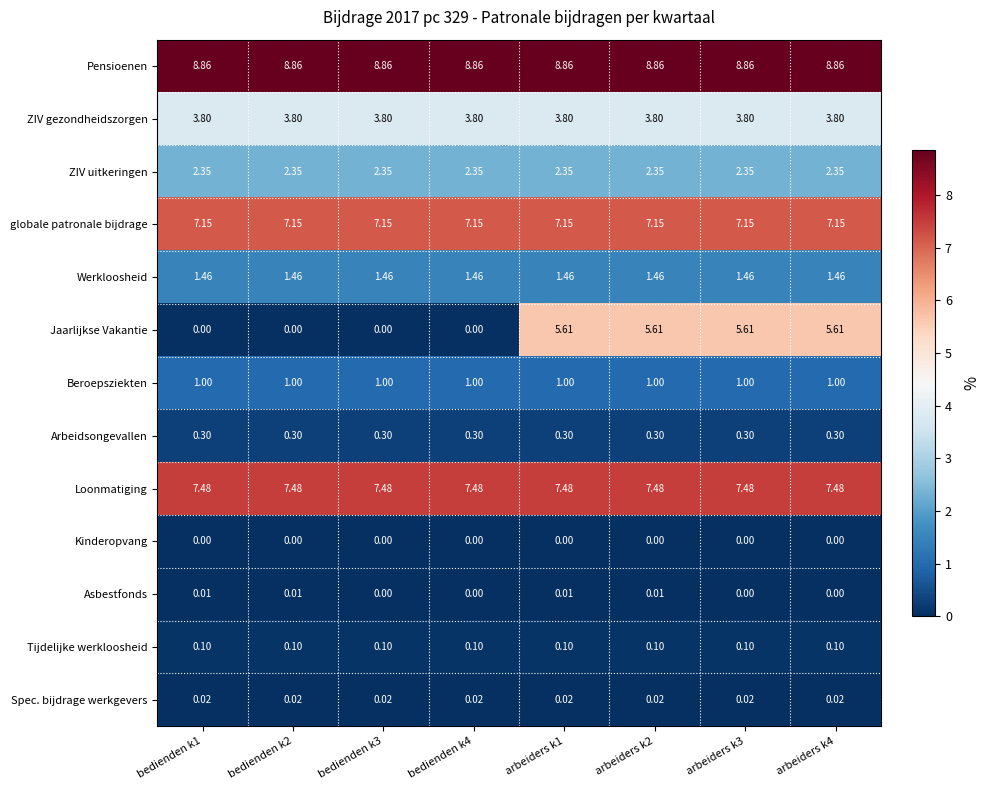

Which series has the largest total across all categories?

Pensioenen